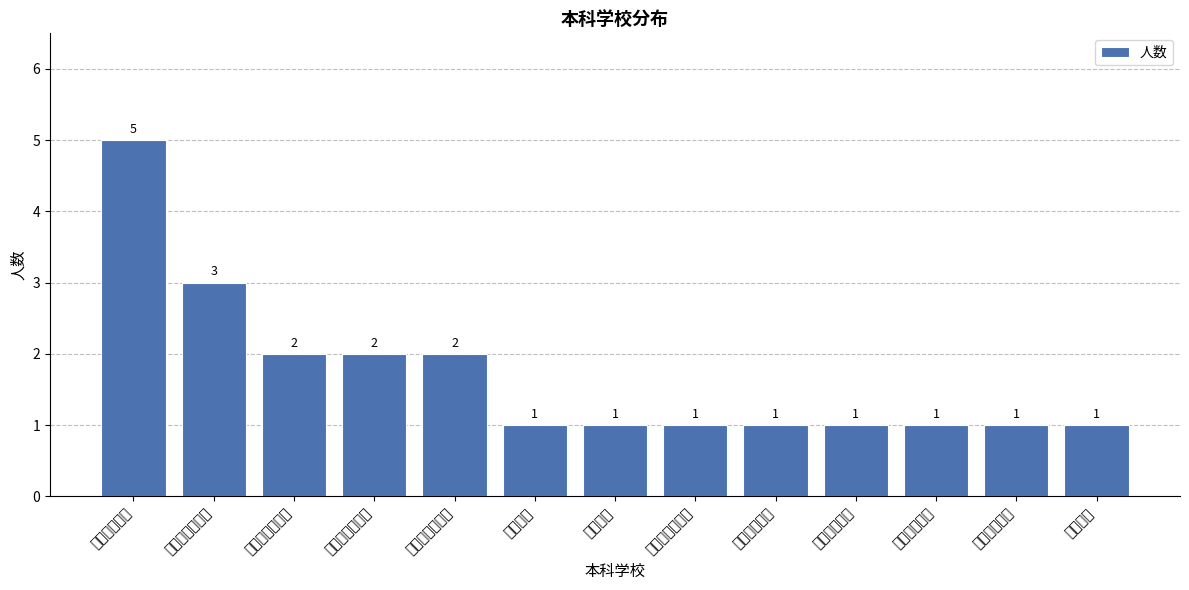

Are the bars grouped side by side (vs. stacked)?

No